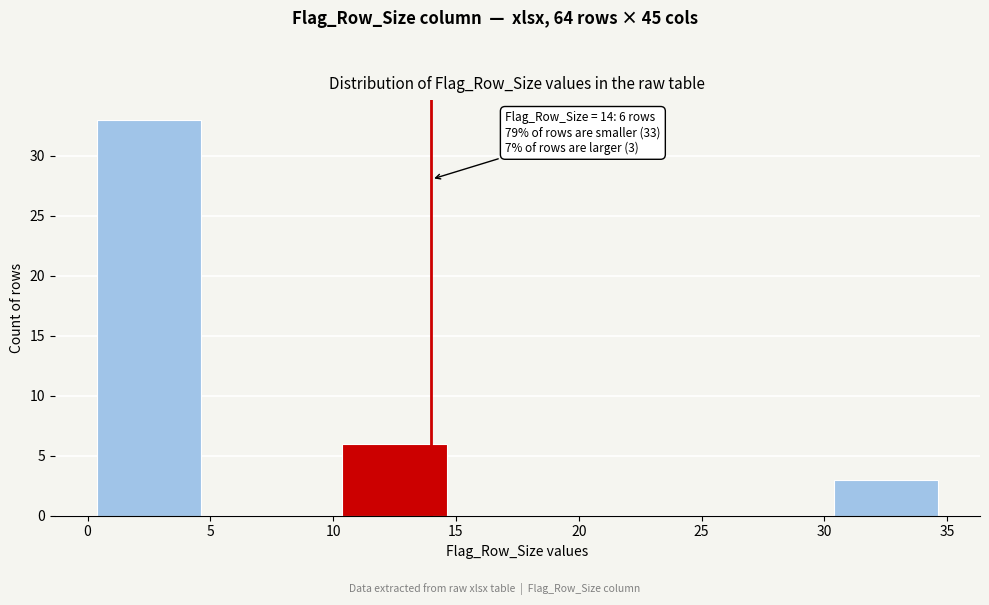

Over which range of the x-axis is the bar tallest?

0 to 5